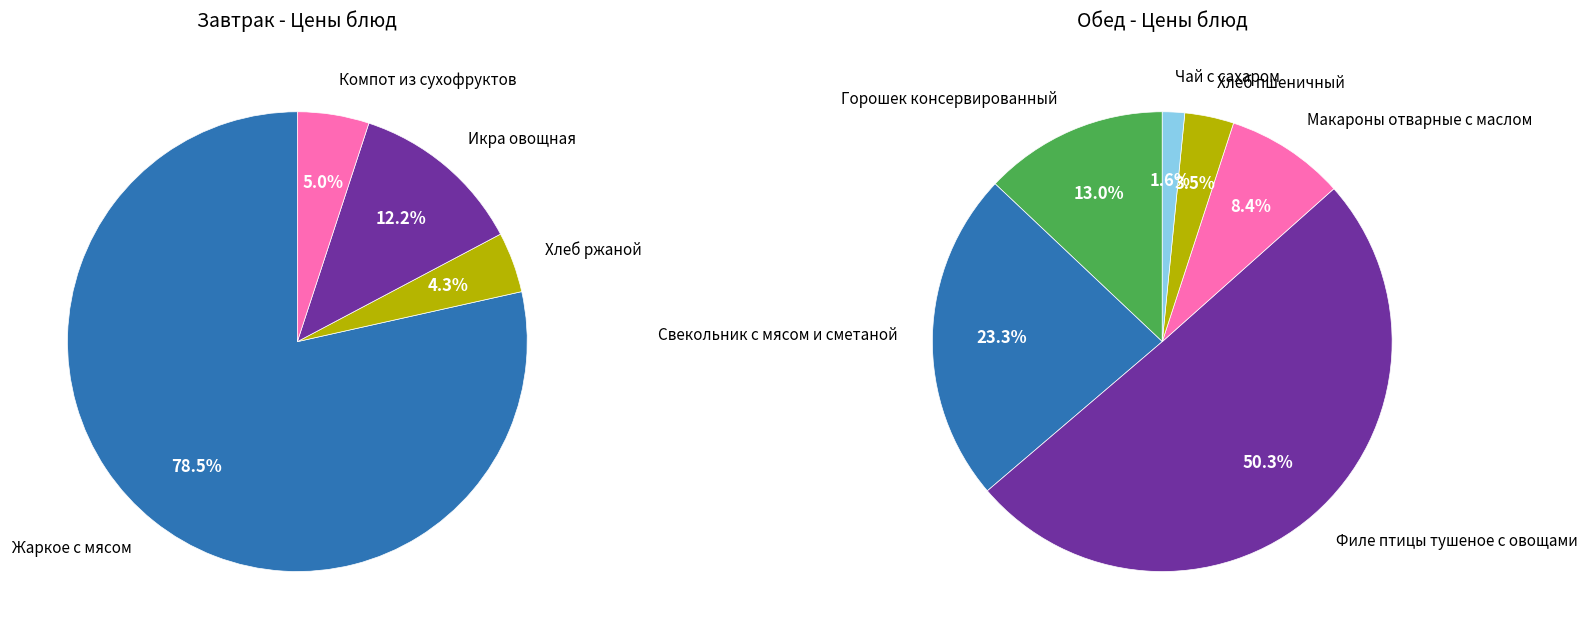

Which category has the biggest portion of the pie?

Жаркое с мясом